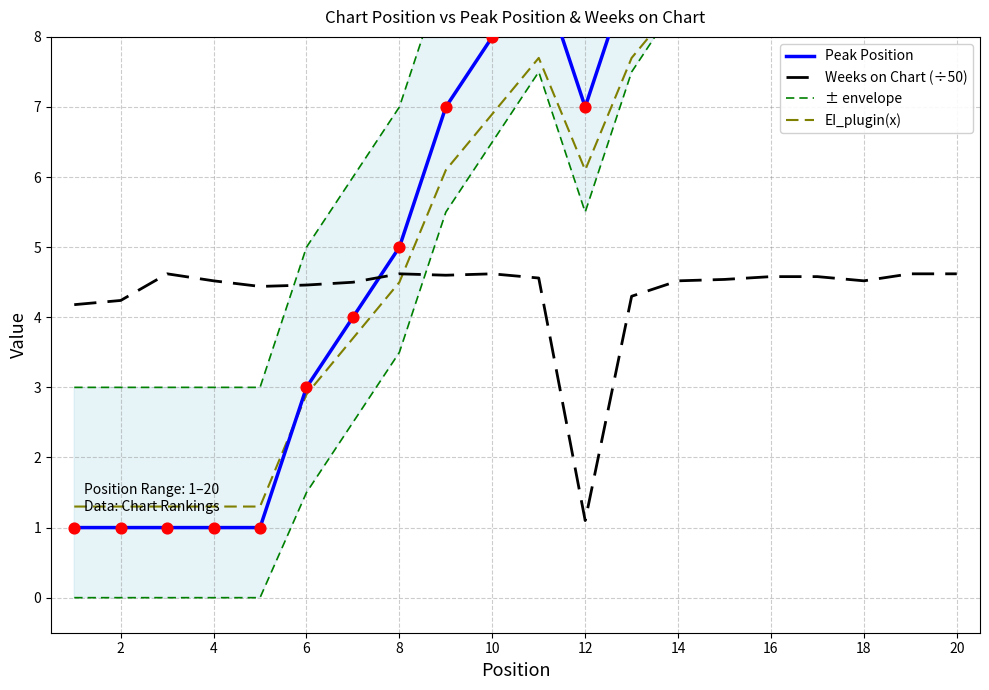

Which series reaches the maximum Y coordinate?

± envelope